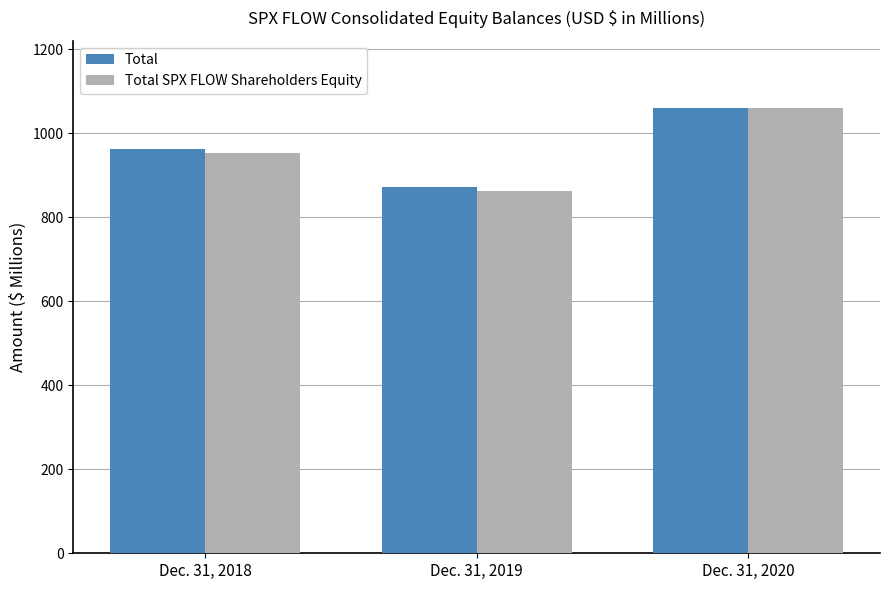

What is the difference between the maximum and minimum values in the Total series?

187.7